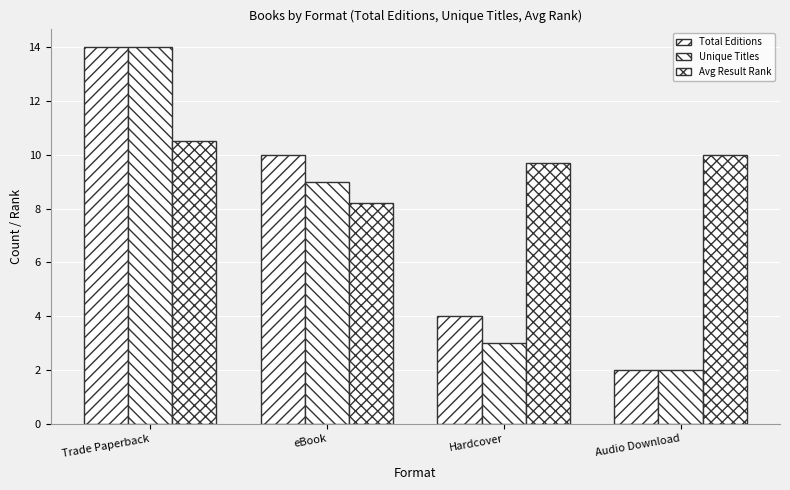

What position from the left is Trade Paperback?

1